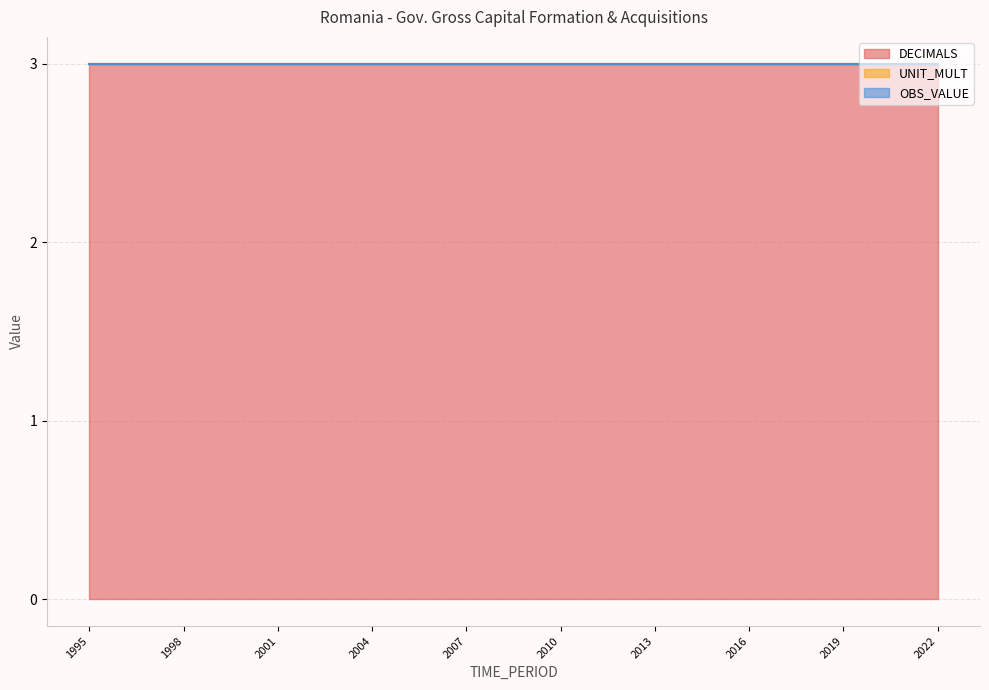

What is the value of the DECIMALS point at the 24th from the left?

3